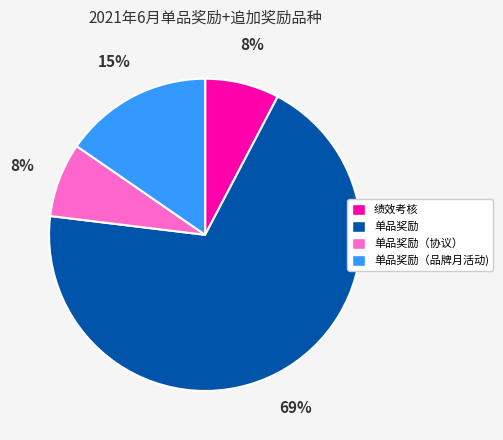

What percentage is the 单品奖励（协议） slice, to the nearest percent?

8%